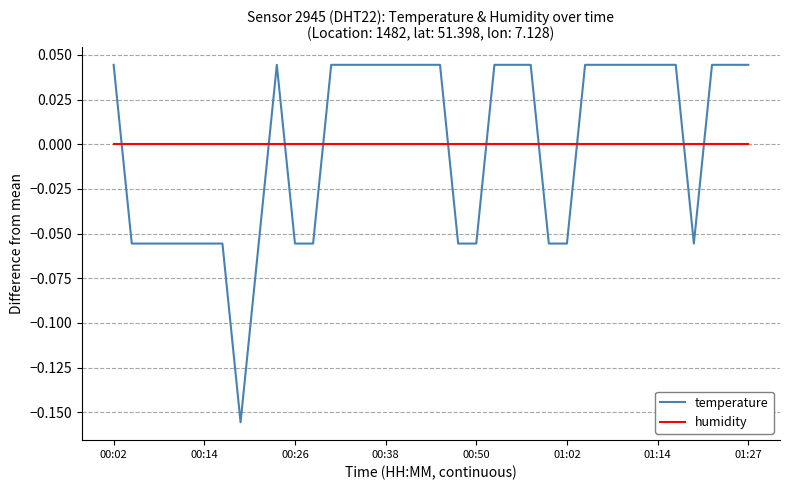

List the series in order of their peak value, highest first.

temperature, humidity